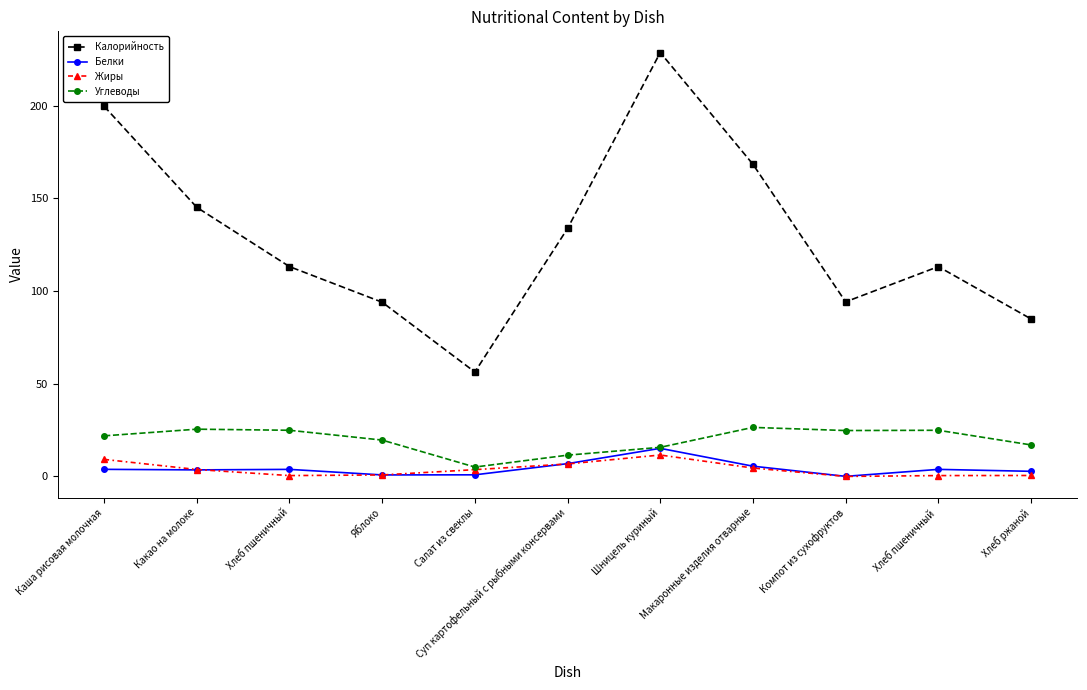

True or false: Калорийность and Жиры cross at least once.

False